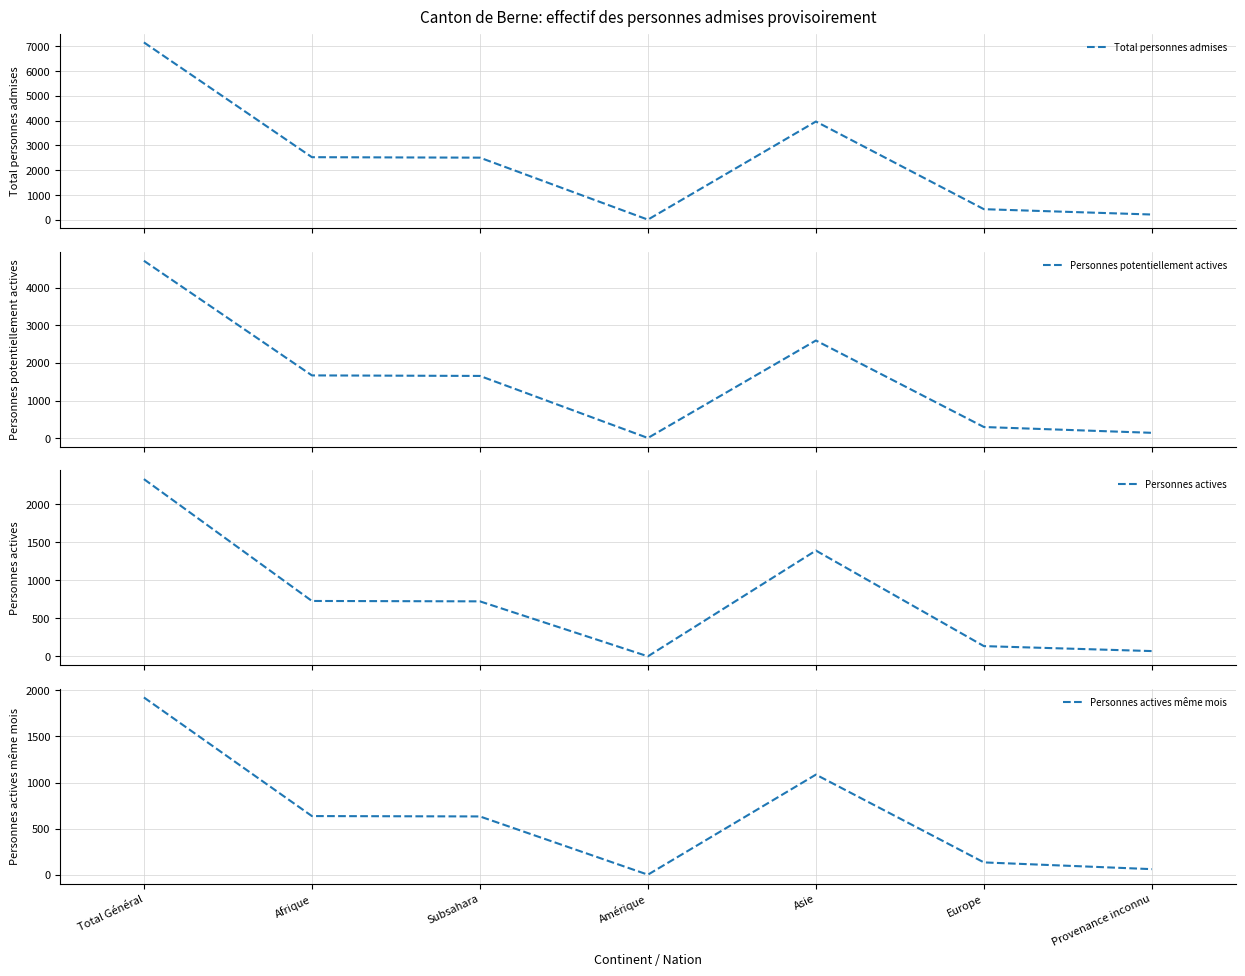

Which series has the largest total across all categories?

Total personnes admises